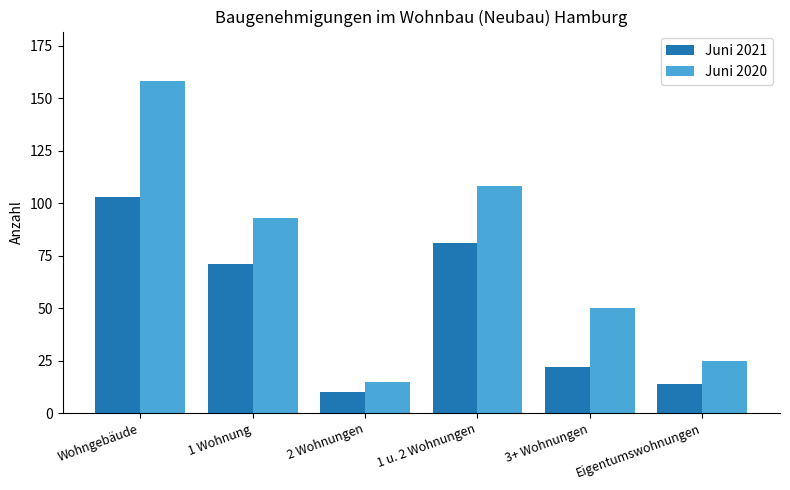

What is the sum of the Juni 2020 values at 1 u. 2 Wohnungen and Wohngebäude?

266